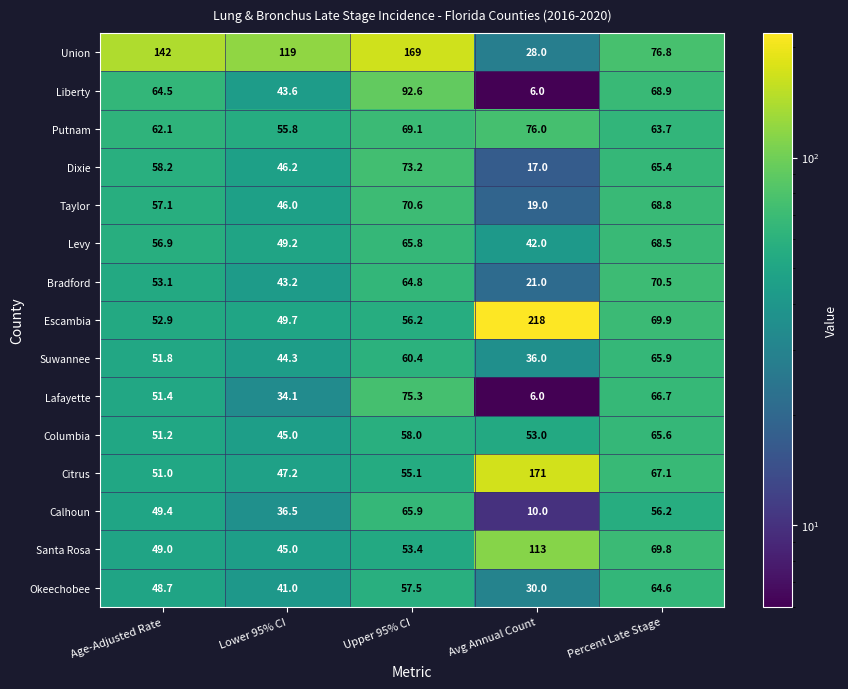

What is the difference between the highest and lowest values at Upper 95% CI?

115.6